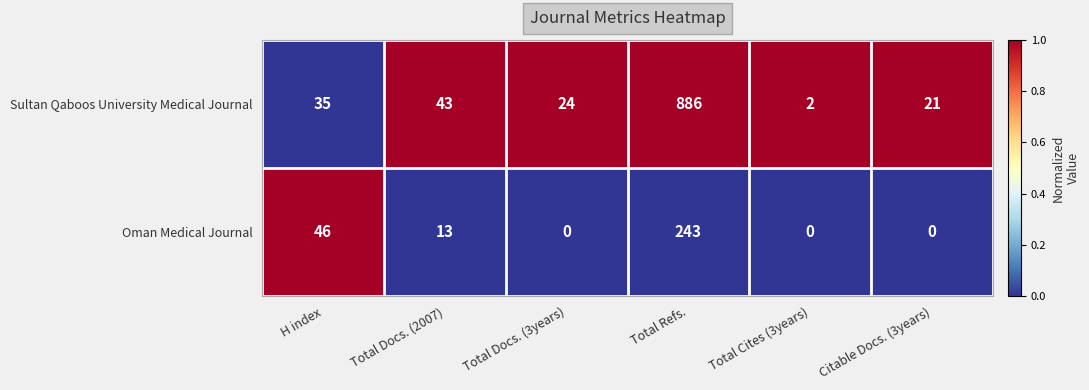

At which label is Sultan Qaboos University Medical Journal closest to 444?

Total Docs. (2007)